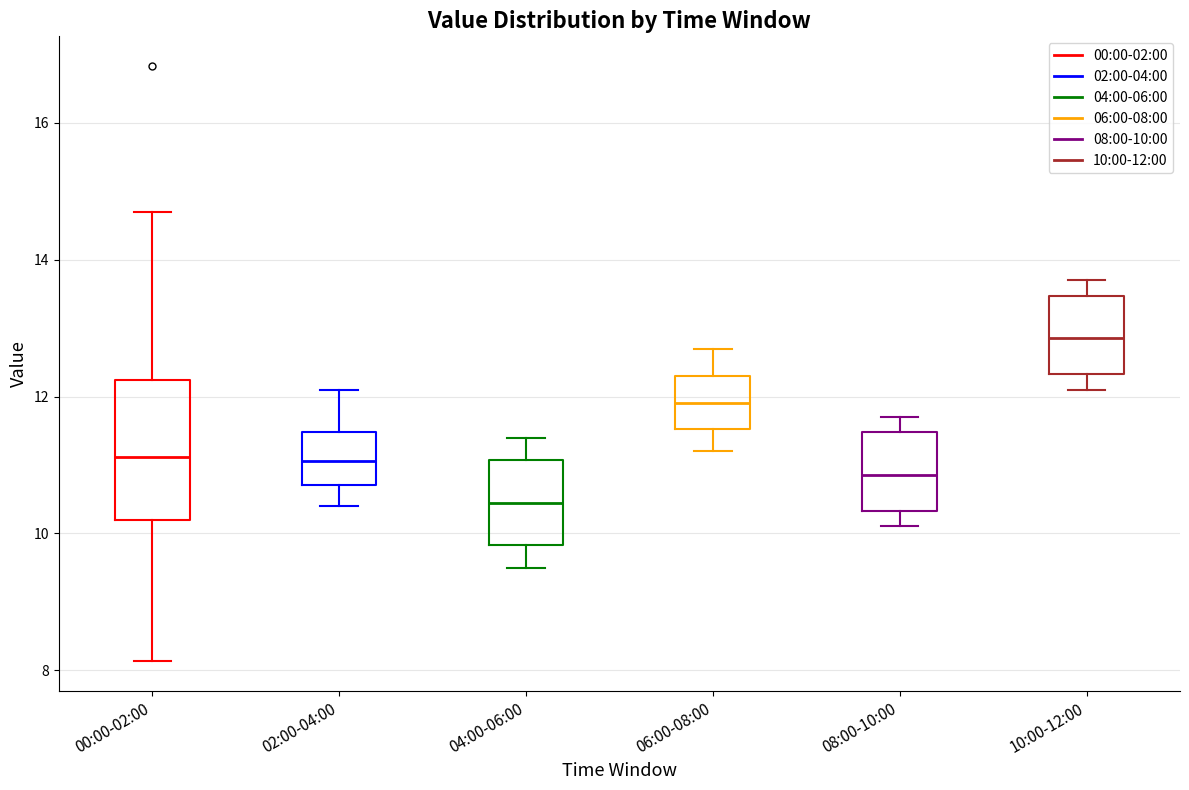

Which box's median line is the lowest?

04:00-06:00